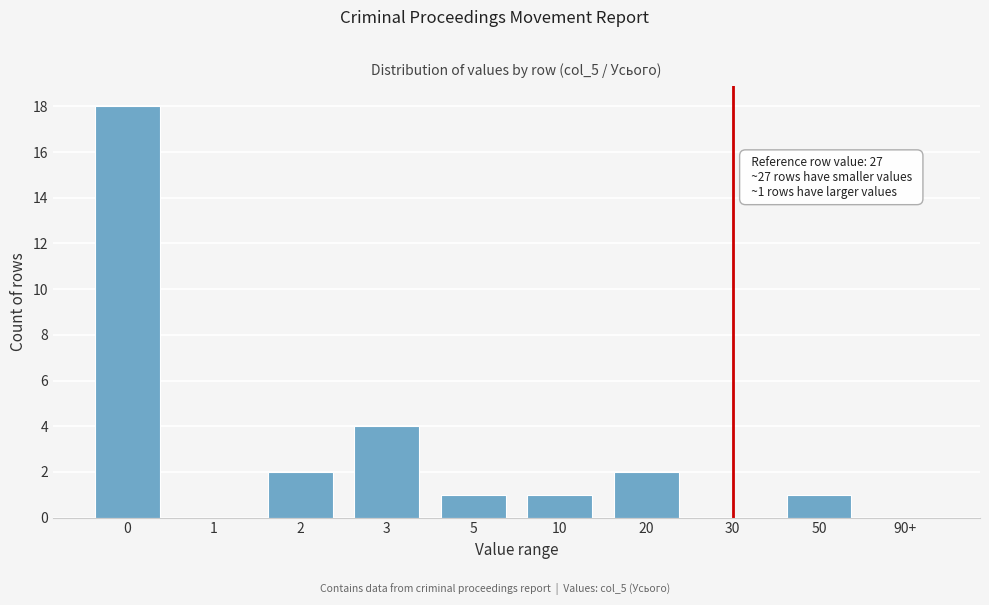

Reading right to left, what are all the values shown in this chart?

90+=0	50=1	30=0	20=2	10=1	5=1	3=4	2=2	1=0	0=18